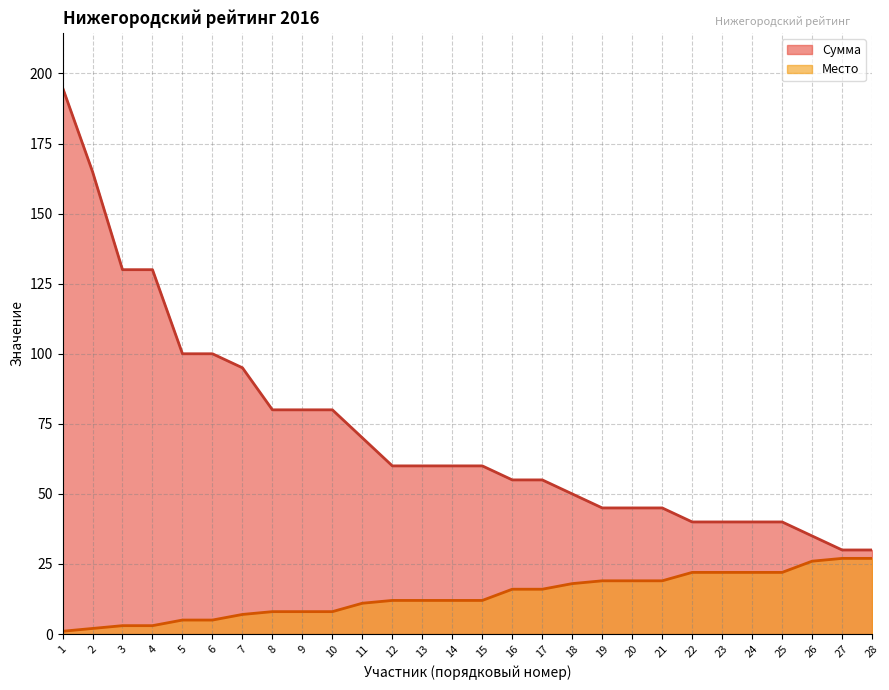

Is the value of Место at 20 greater than the value of Сумма at 11?

No